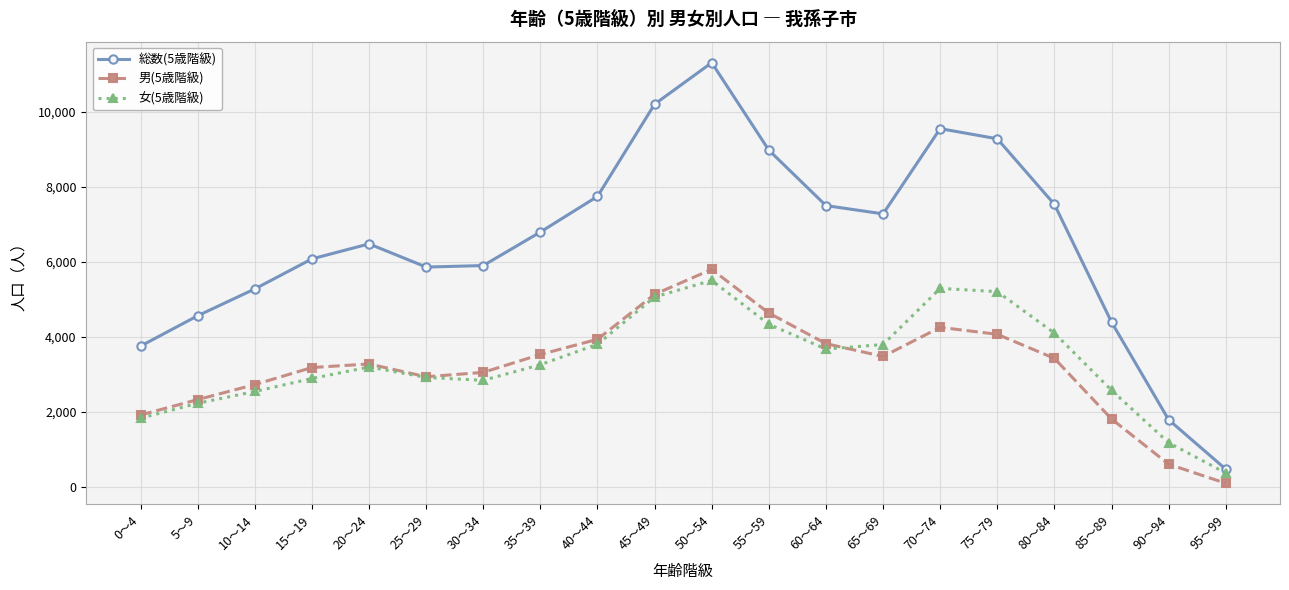

The 男(5歳階級) series shows 612 at 90～94. True or false?

True